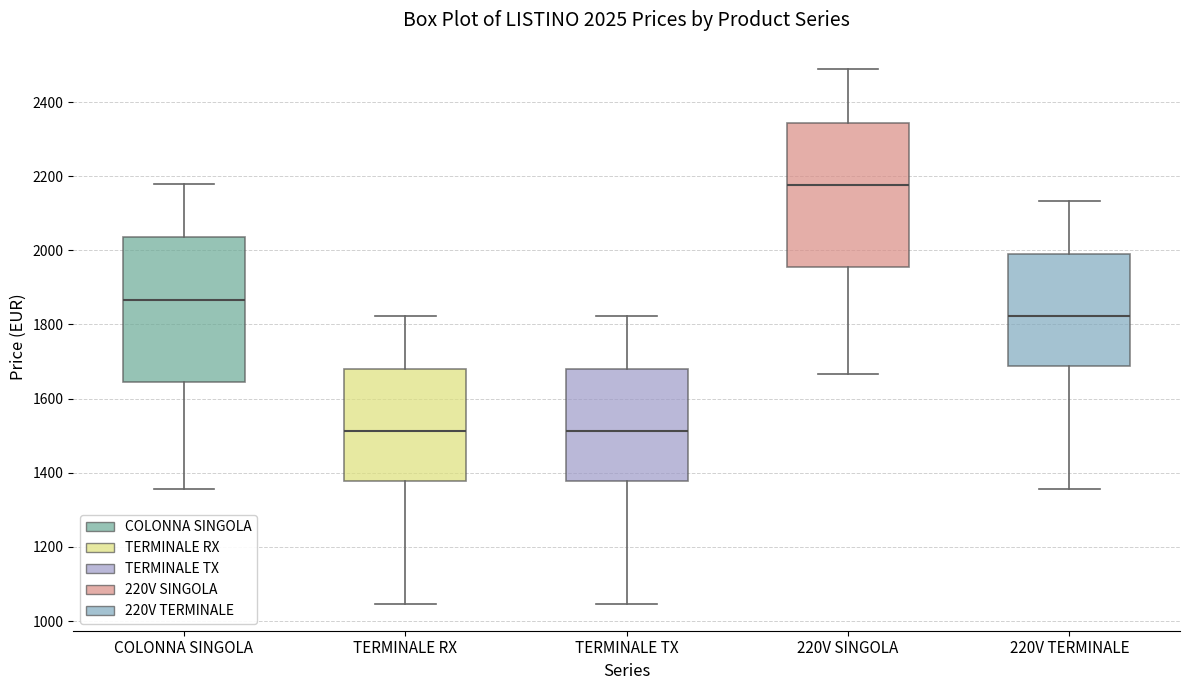

Which box has the highest median line?

220V SINGOLA